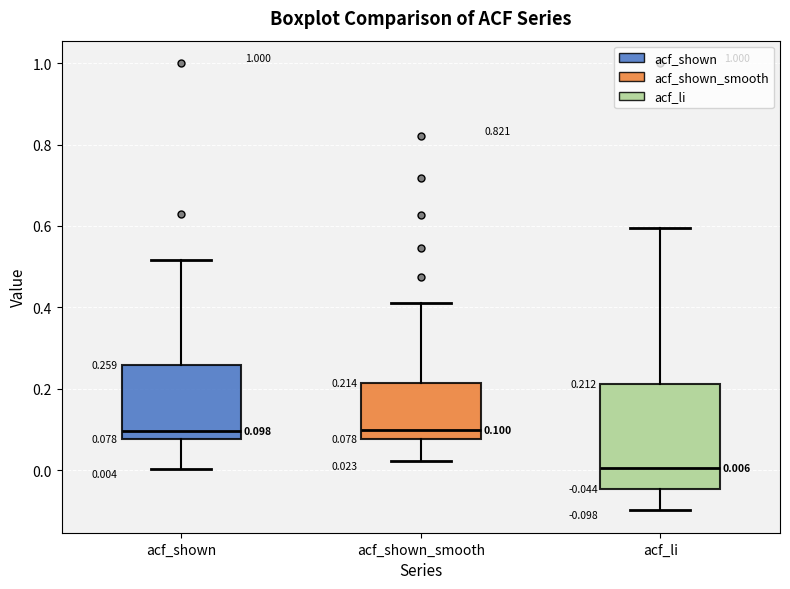

Which box is the tallest, from its lower edge to its upper edge?

acf_li